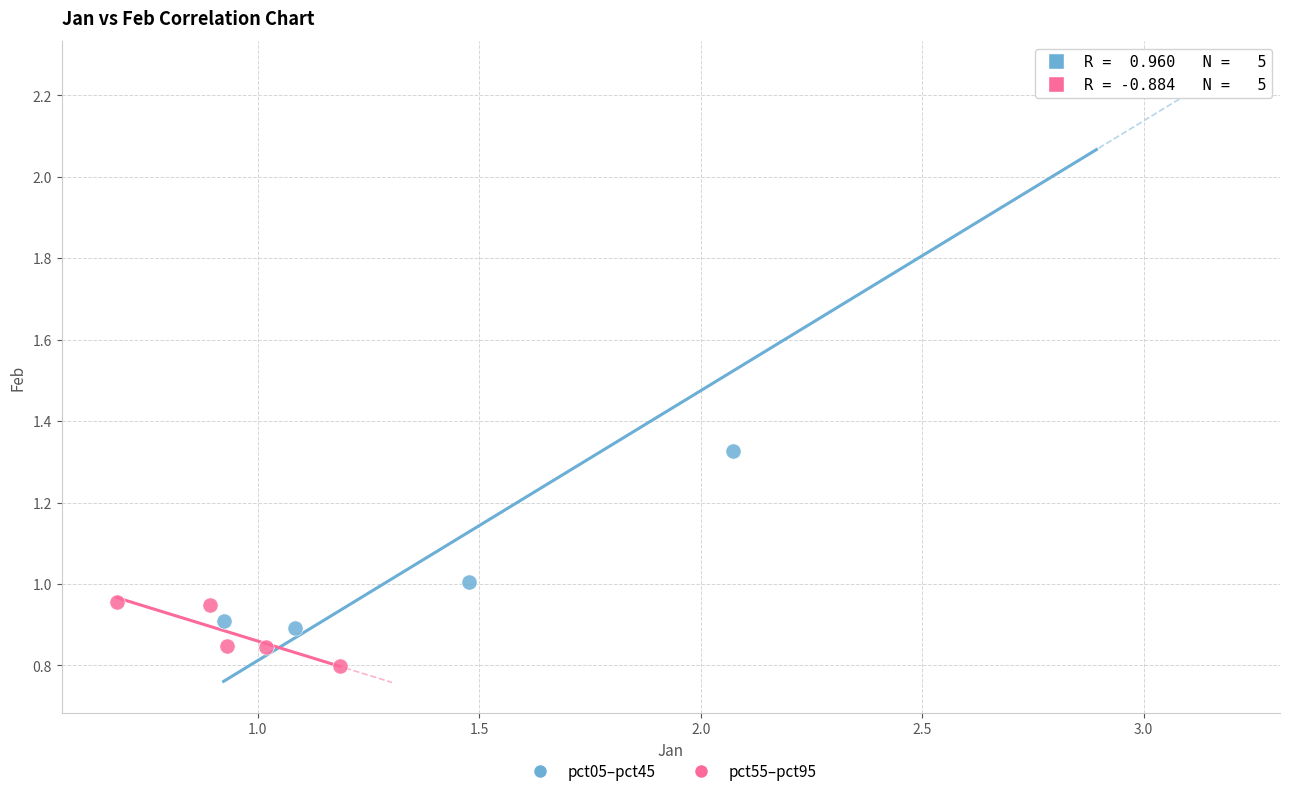

Which series contains the highest Y value?

pct05–pct45